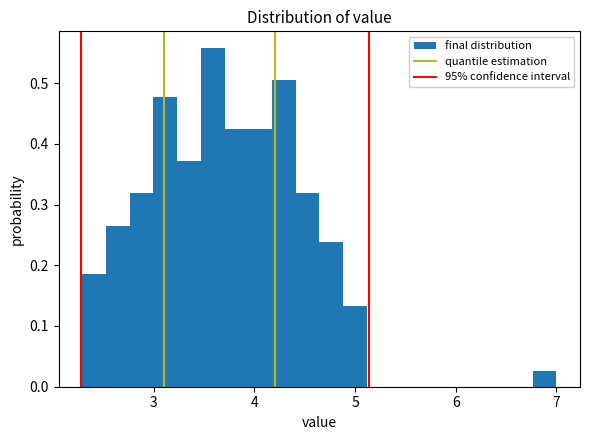

Around what value on the x-axis is the tallest bar? Give the approximate position of its centre, as read against the axis.

3.6